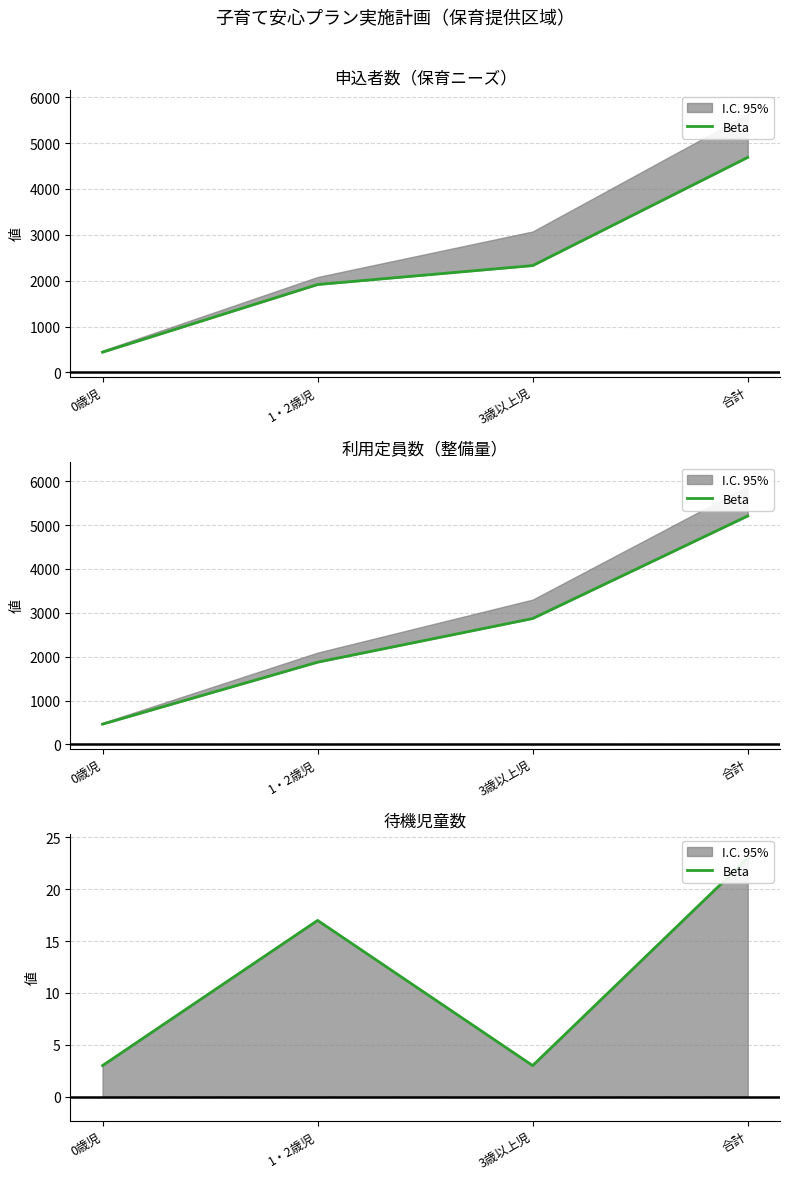

What is the difference between the second highest and second lowest values?

14